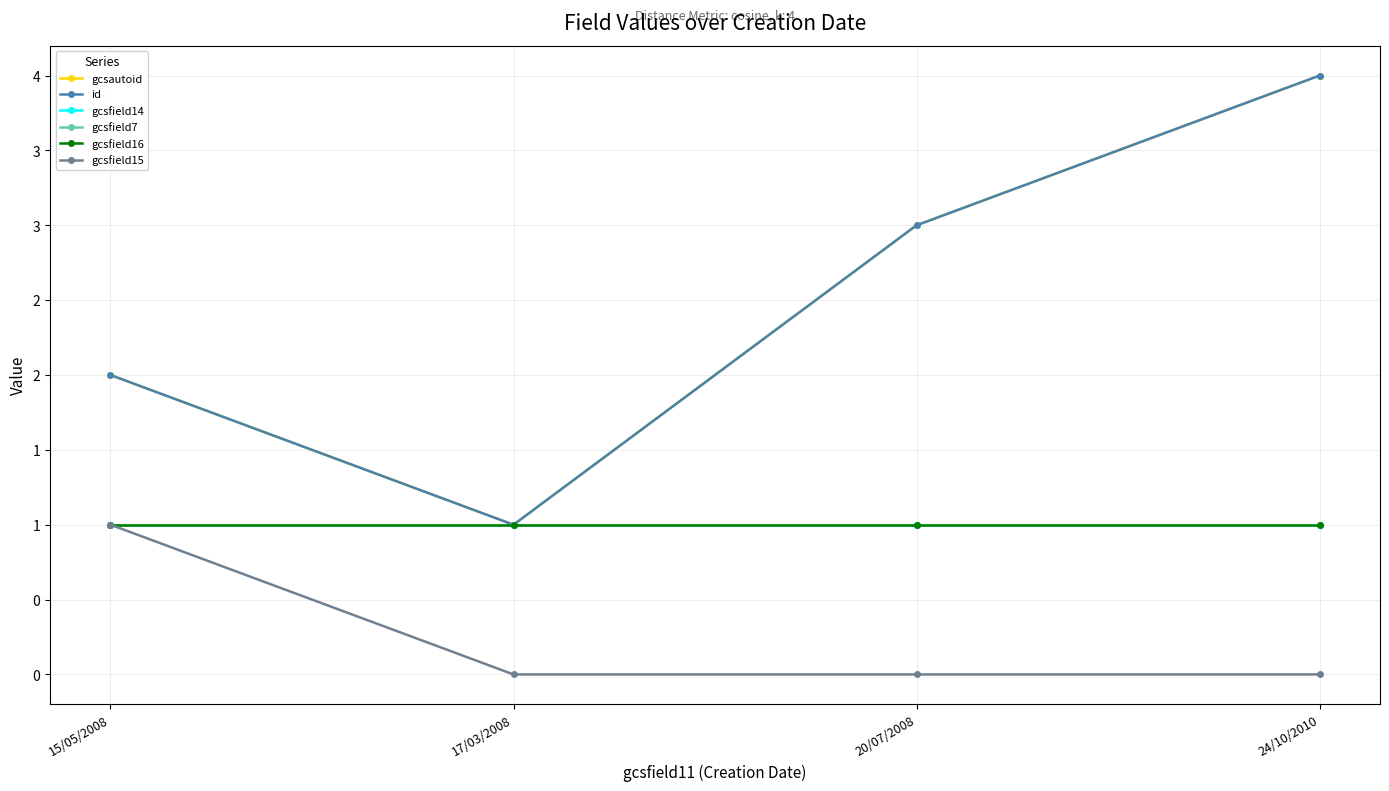

At which category is the sum across all series the highest?

24/10/2010